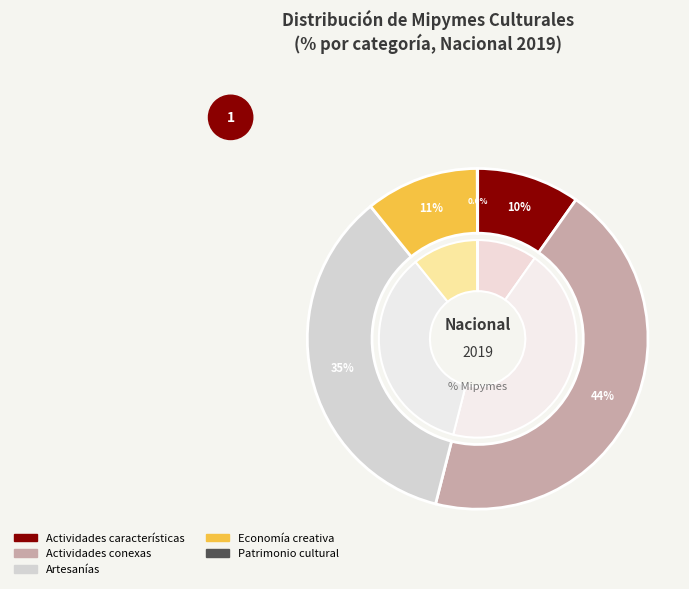

To the nearest percent, what is the difference between the largest and smallest slice percentages?

44%